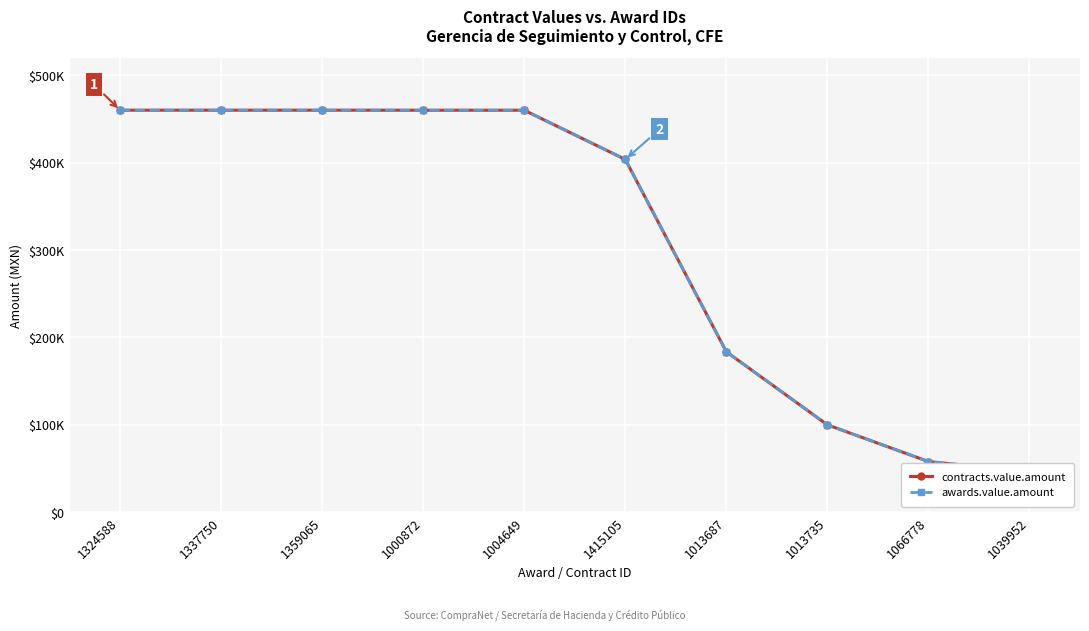

At which label does awards.value.amount reach its peak?

1324588